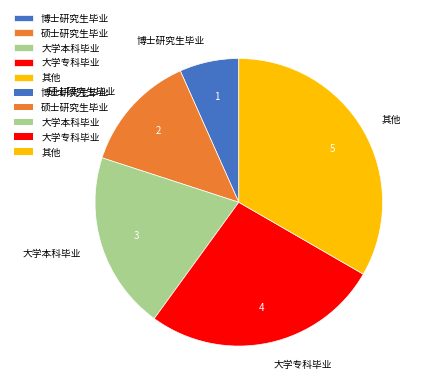

Which has a higher value, 大学专科毕业 or 硕士研究生毕业?

大学专科毕业